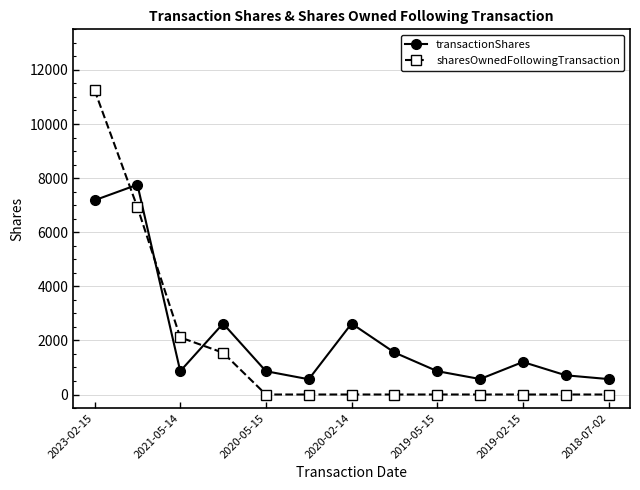

In transactionShares, how many points are higher than both neighbors (excluding endpoints)?

4